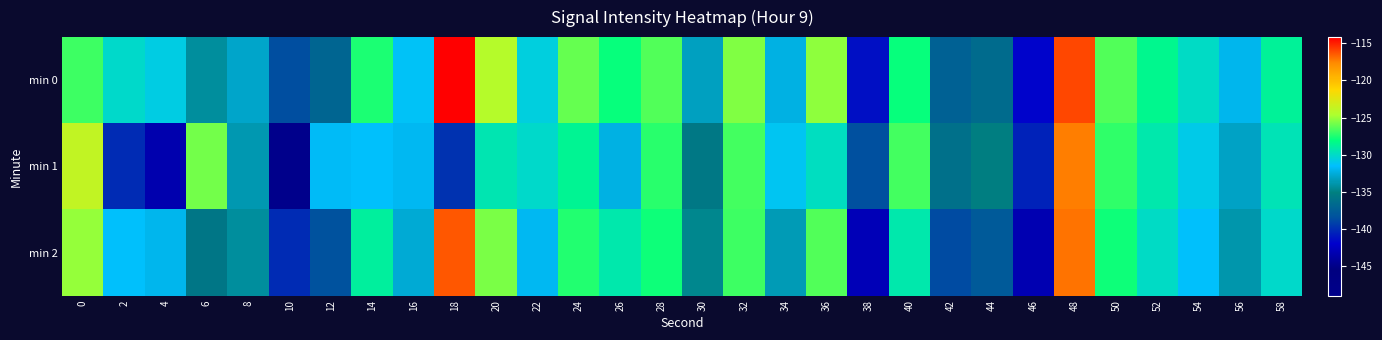

At which category is the sum across all series the highest?

48